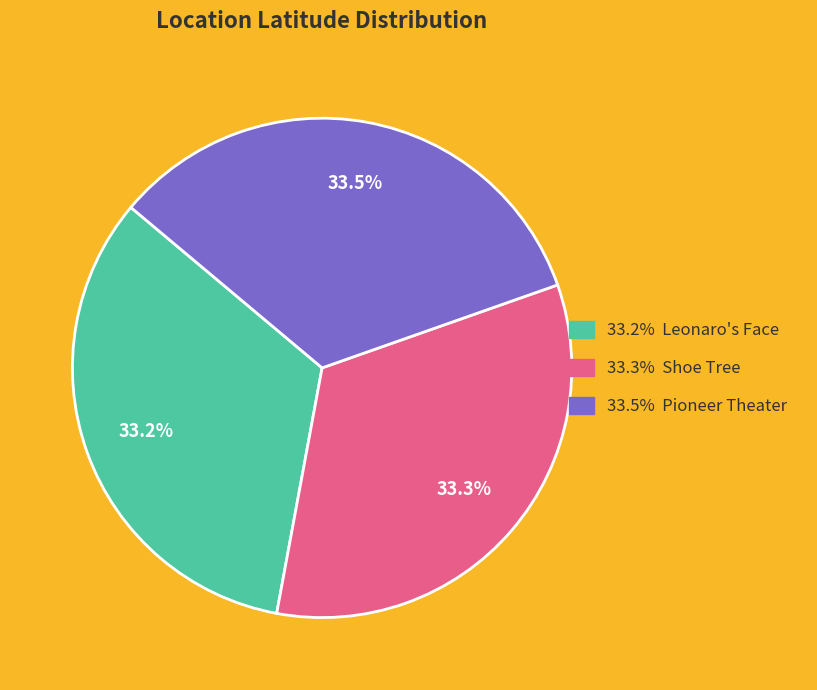

Is there a majority slice in this chart?

No